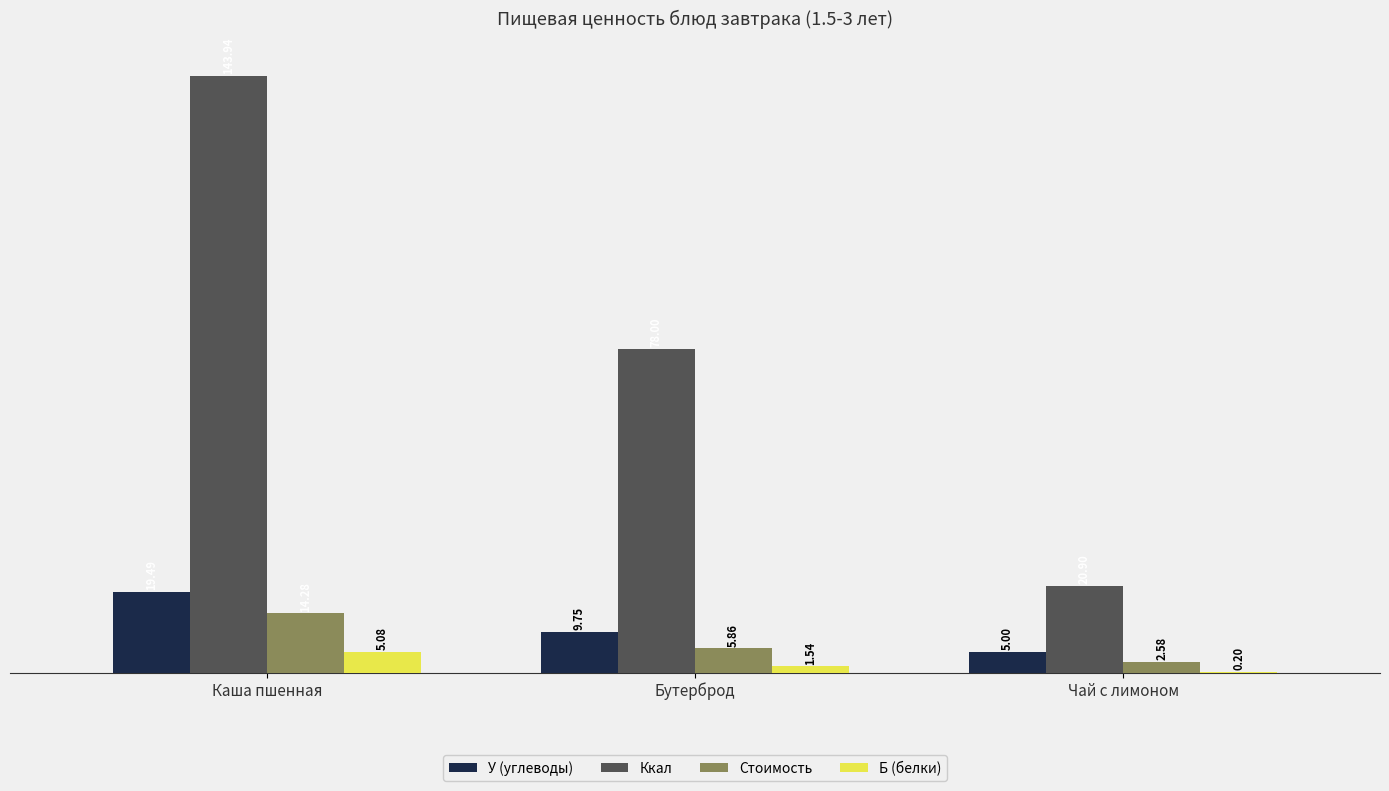

At which category is the sum across all series the highest?

Каша пшенная